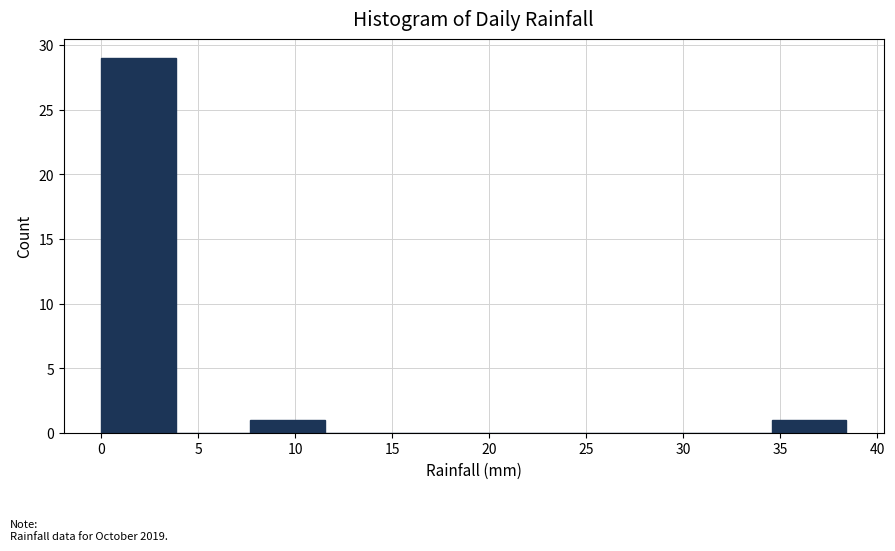

What is the height of the bar covering 34.5 to 38.5 on the x-axis? Neither the bar edges nor the heights are printed on the chart, so give them approximately, as read against the axes.

1